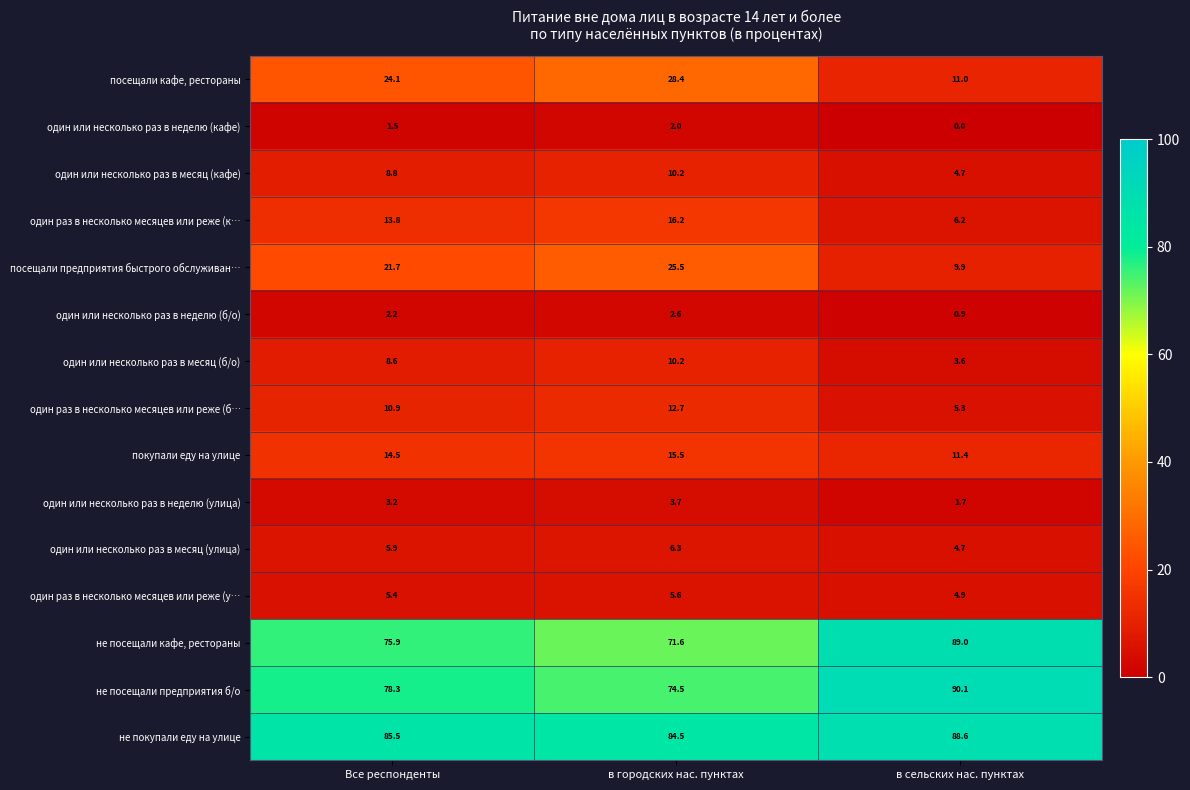

What is the difference between the highest and lowest values at в сельских нас. пунктах?

90.1